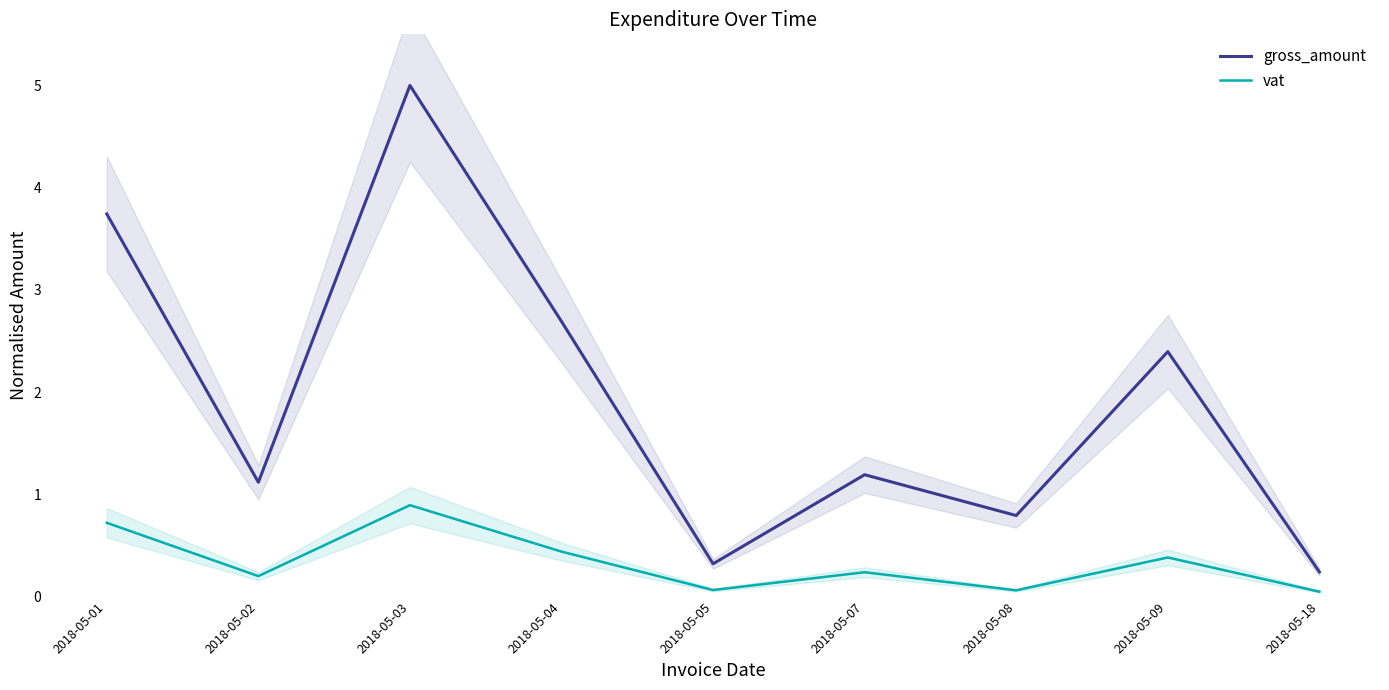

At how many categories does at least one series exceed 0?

9